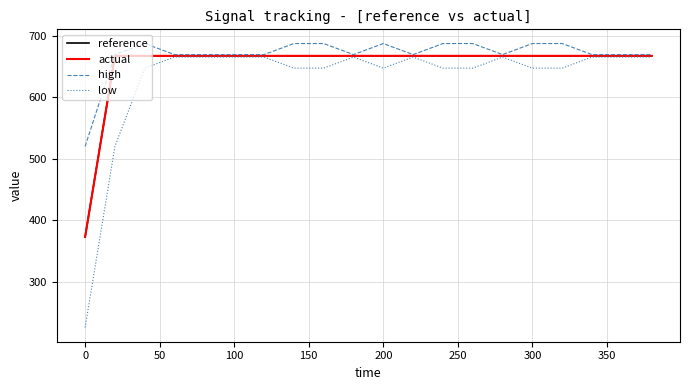

Which series has the largest total across all categories?

high